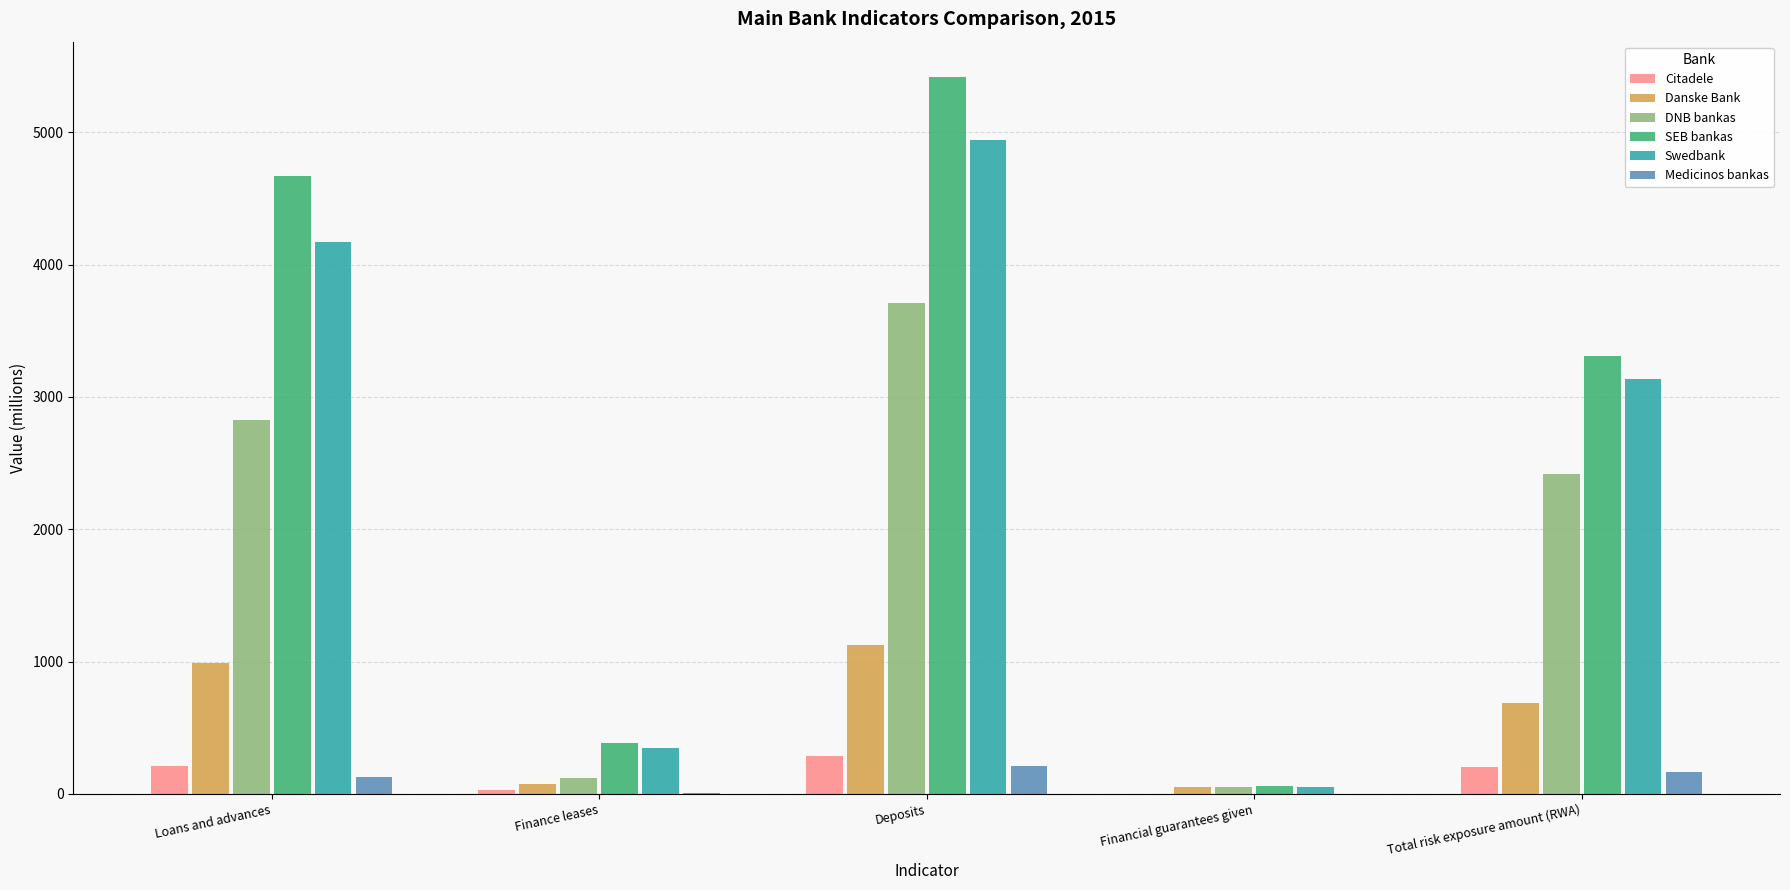

Between Loans and advances and Financial guarantees given, which series saw the biggest shift?

SEB bankas